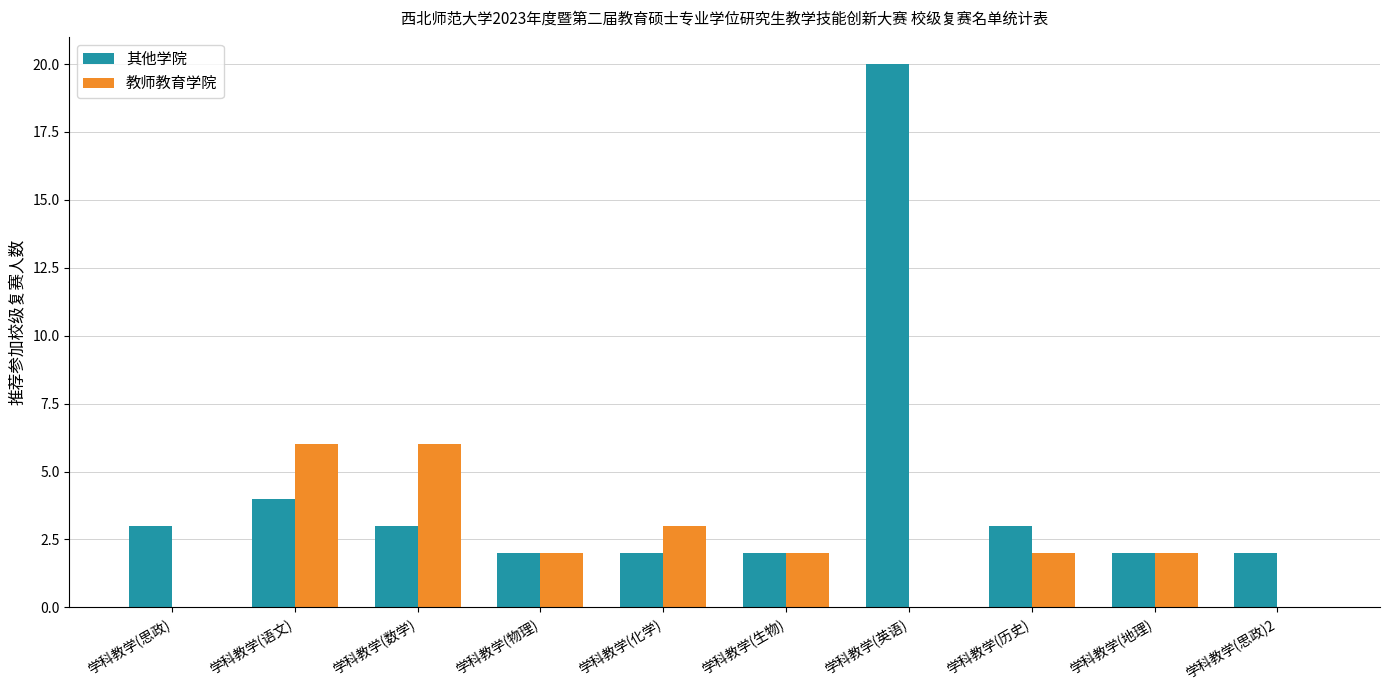

Where is 教师教育学院 nearest to the value 3?

学科教学(化学)